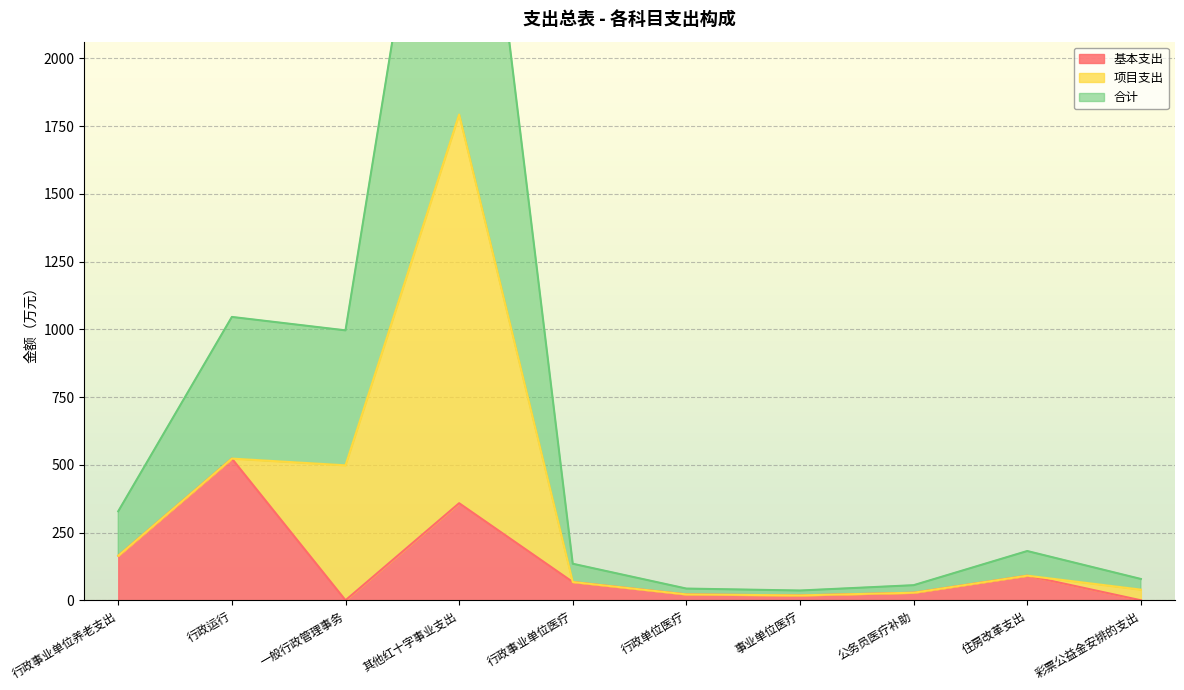

Is it true that 基本支出 equals 0.0 at 彩票公益金安排的支出?

True